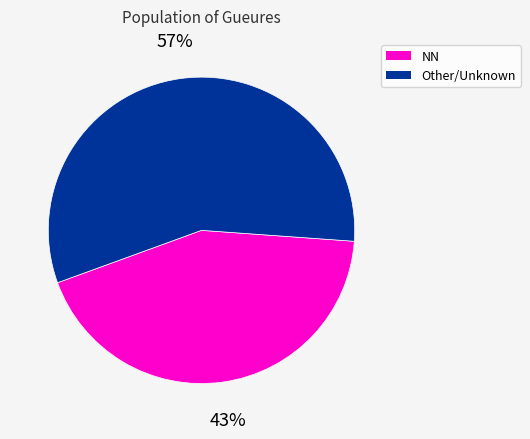

Is there a majority slice in this chart?

Yes